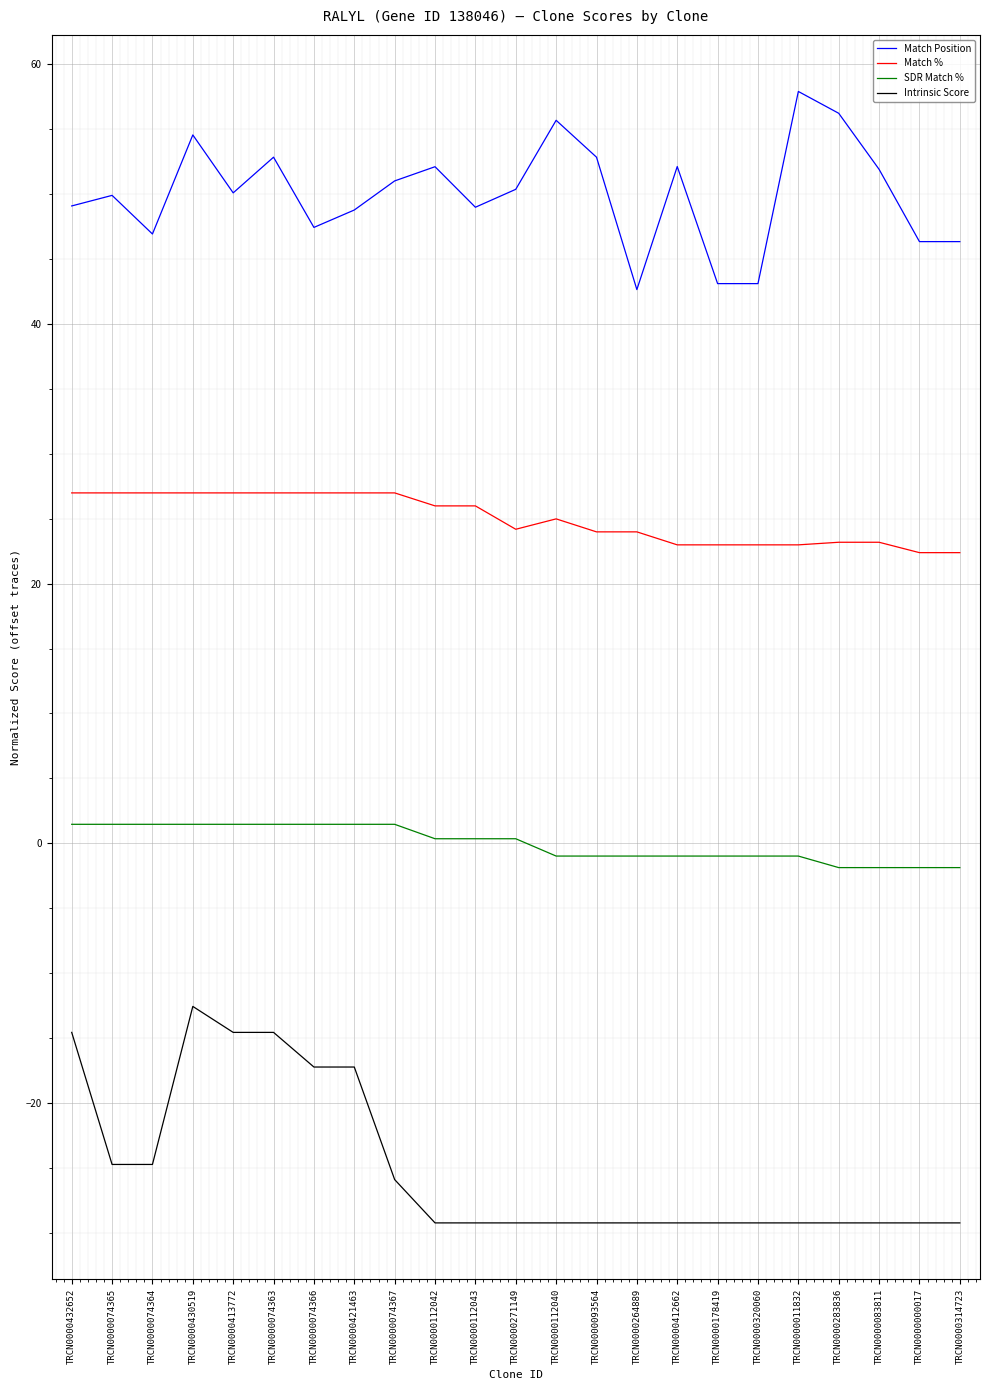

What is the highest value of the Match % series?

27.0